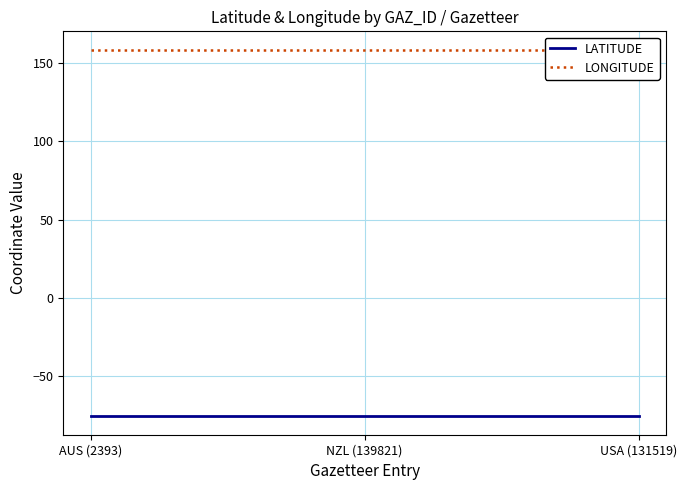

What is the value of the LONGITUDE point at the 3rd from the left?

158.6